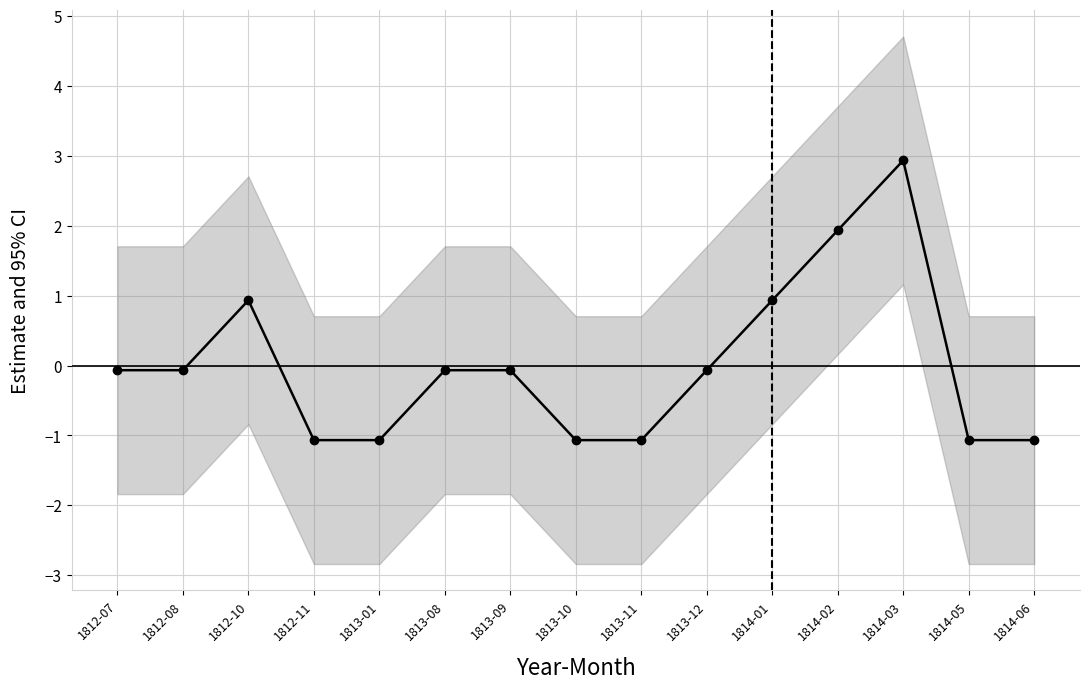

How many values are below 0?

11